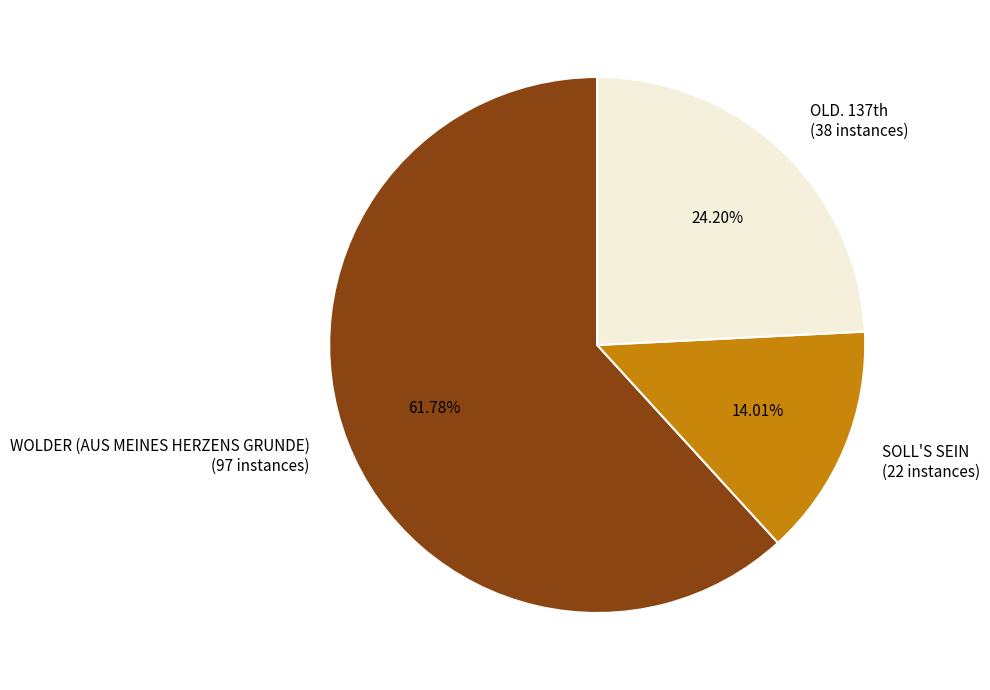

The SOLL'S SEIN slice represents 24% of the pie. True or false?

False